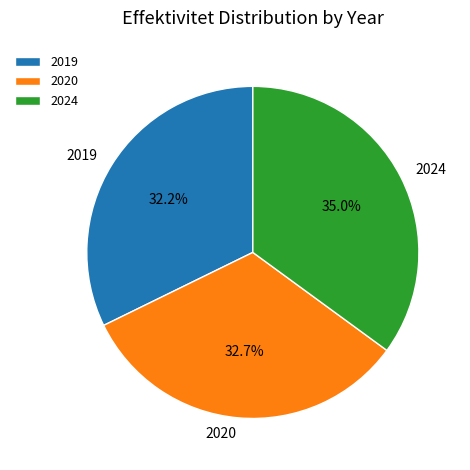

Does 2020 represent more than half of the total?

No